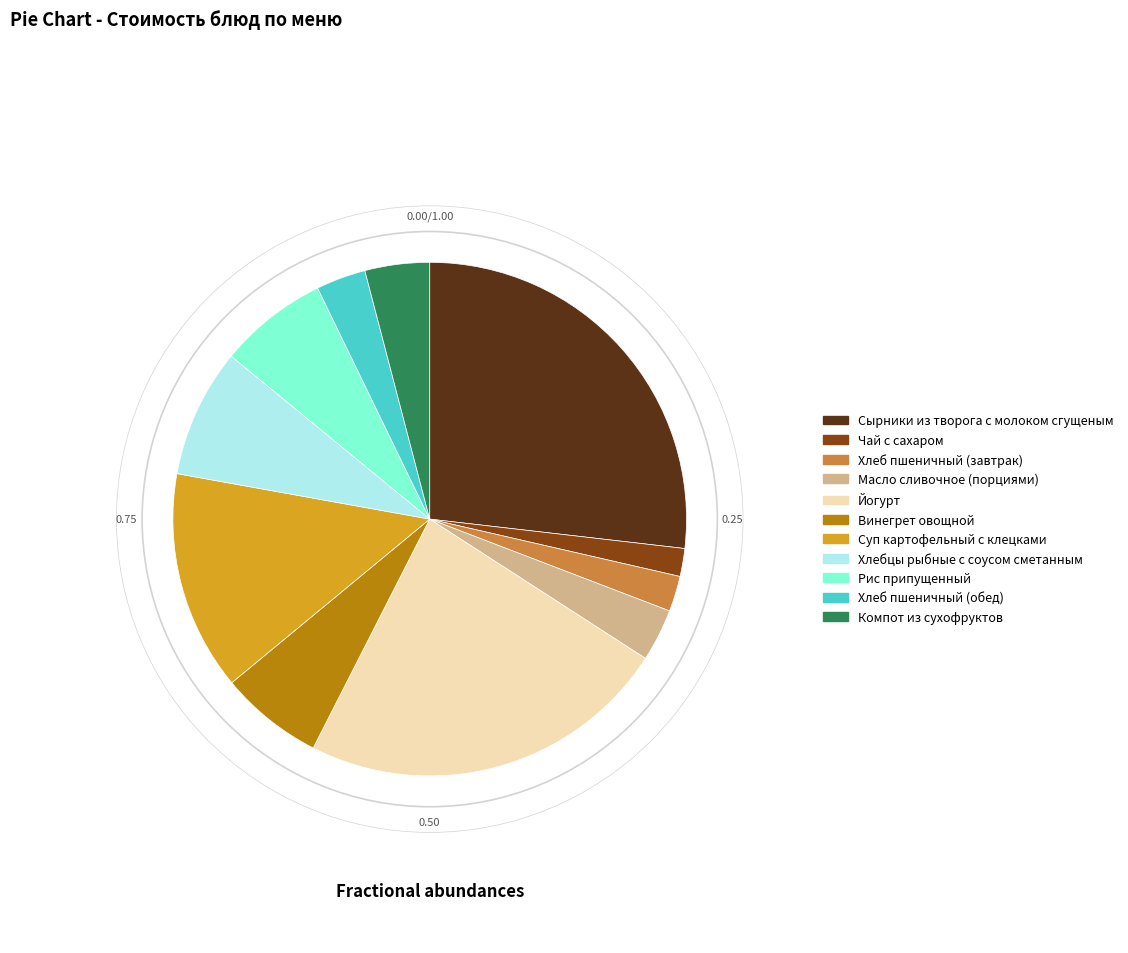

True or false: Сырники из творога с молоком сгущеным accounts for 20% of the total.

False